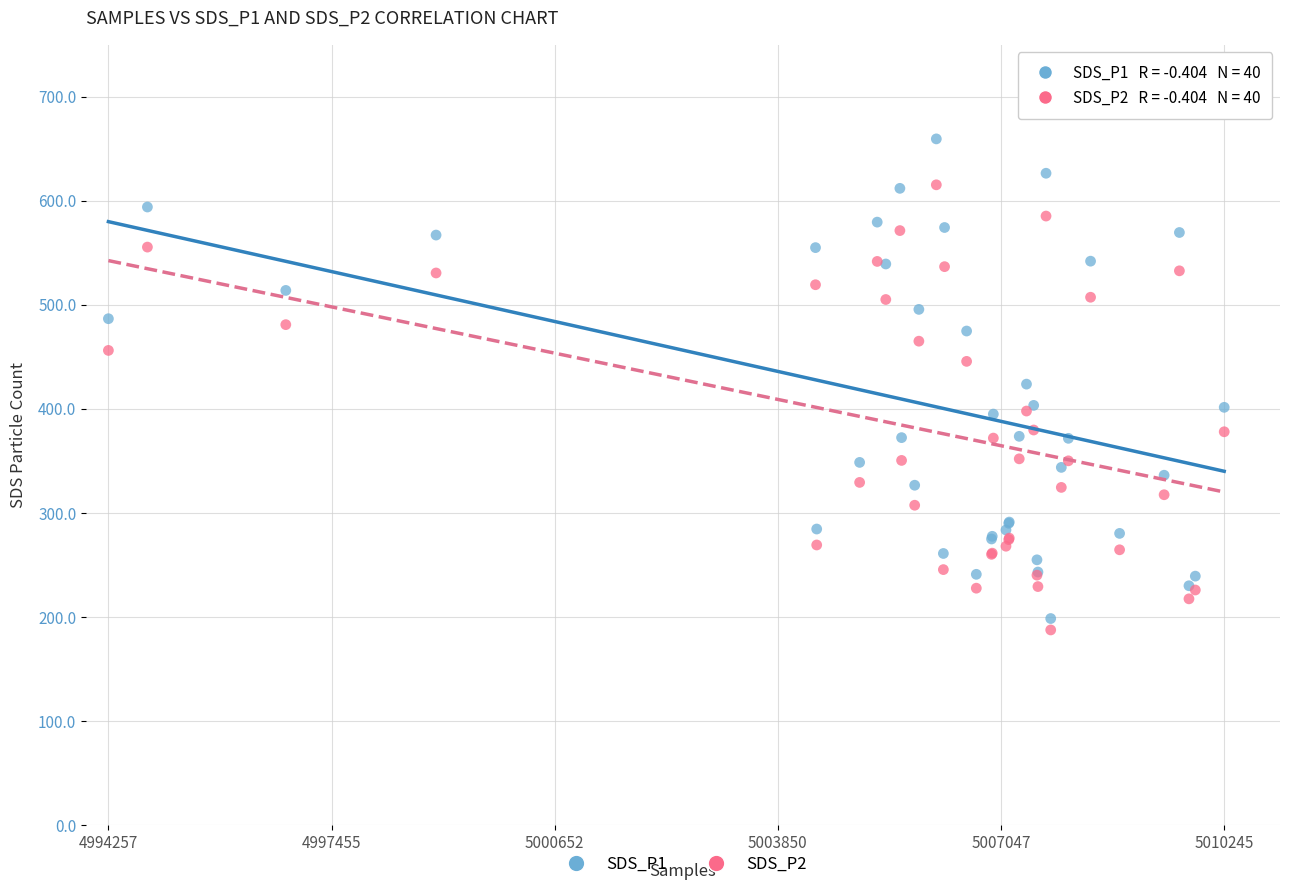

What are all the series names shown in the legend?

SDS_P1, SDS_P2